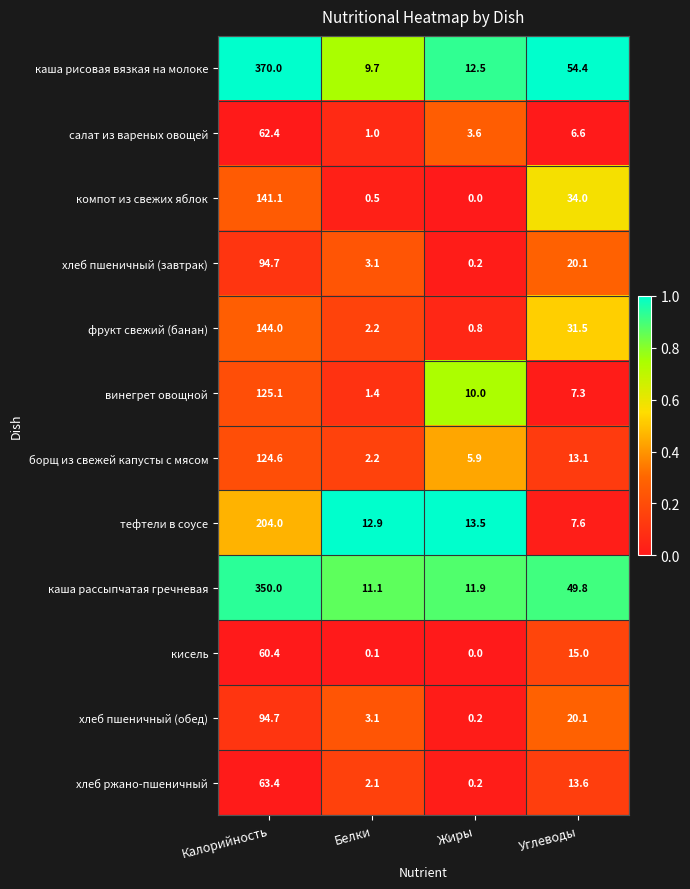

Is it true that хлеб ржано-пшеничный equals 2.1 at Белки?

True